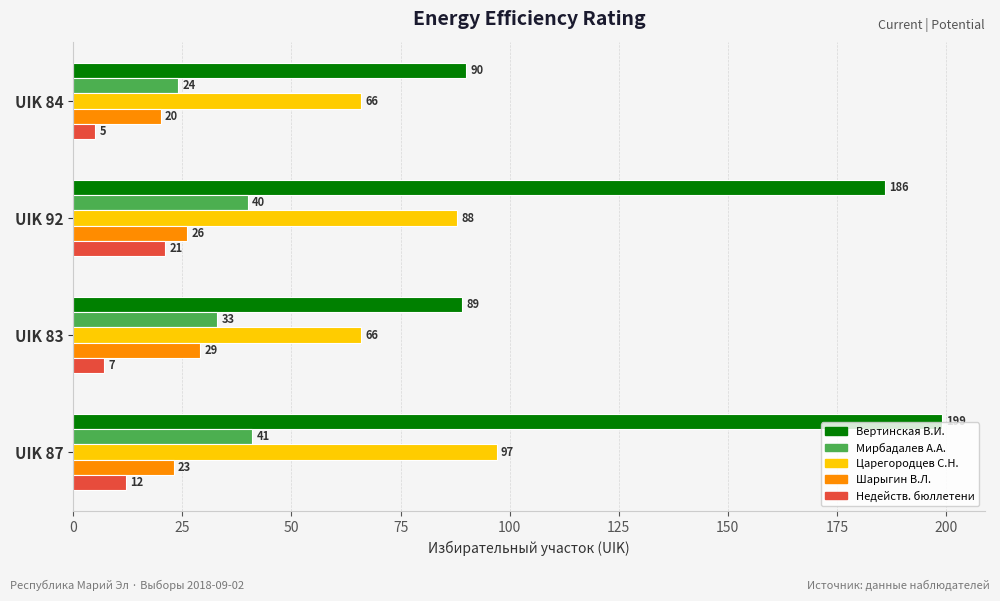

What is the total value across all series at UIK 84?

205